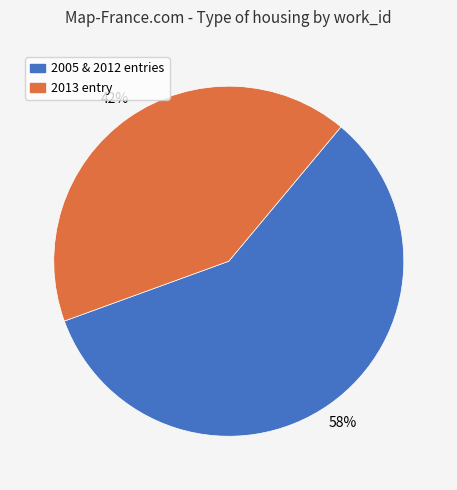

To the nearest percent, what is the average slice percentage?

50%